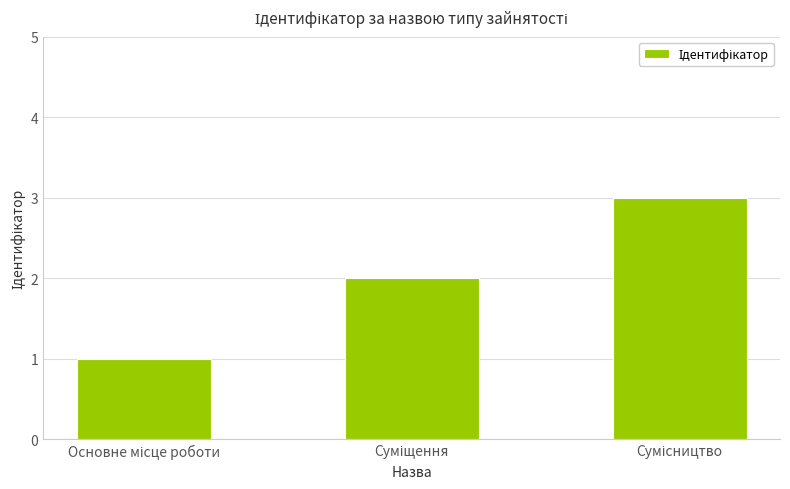

How many data points are less than 2?

1